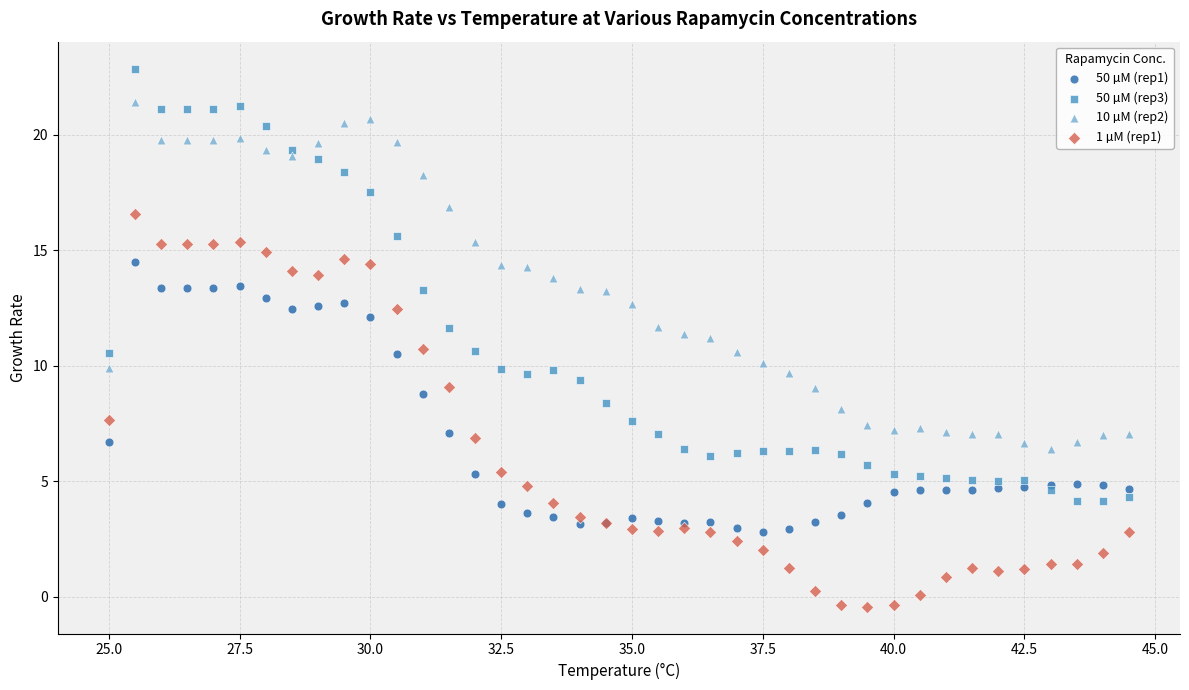

Which series has the largest Y range (max minus min)?

50 µM (rep3)